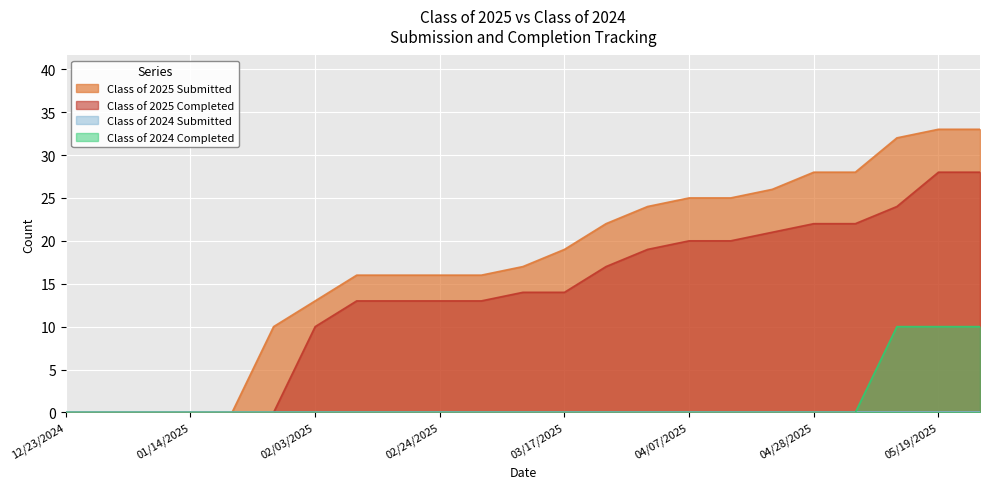

List the labels in order of Class of 2024 Completed value, largest first.

05/12/2025, 05/19/2025, 05/26/2025, 12/23/2024, 12/30/2024, 01/06/2025, 01/14/2025, 01/20/2025, 01/27/2025, 02/03/2025, 02/10/2025, 02/18/2025, 02/24/2025, 03/03/2025, 03/10/2025, 03/17/2025, 03/24/2025, 03/31/2025, 04/07/2025, 04/14/2025, 04/21/2025, 04/28/2025, 05/06/2025